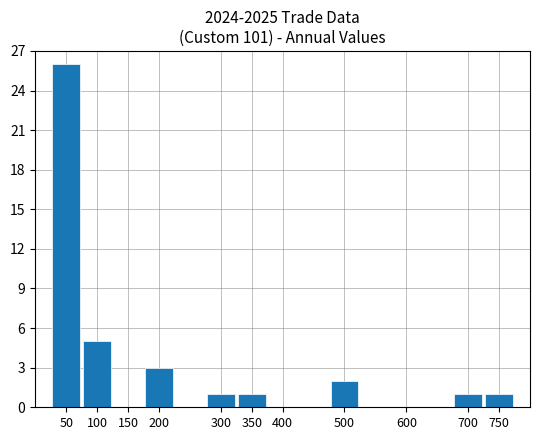

What is the greatest value displayed?

26